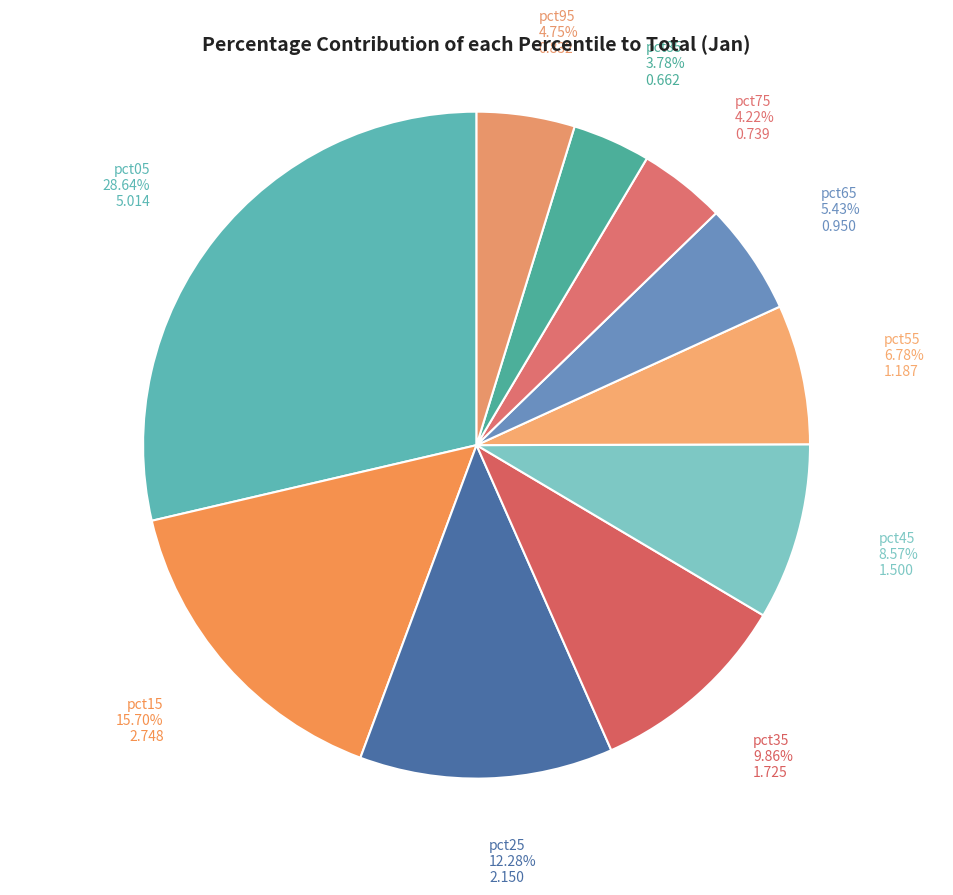

Is it true that pct45 is 16% of the pie?

False